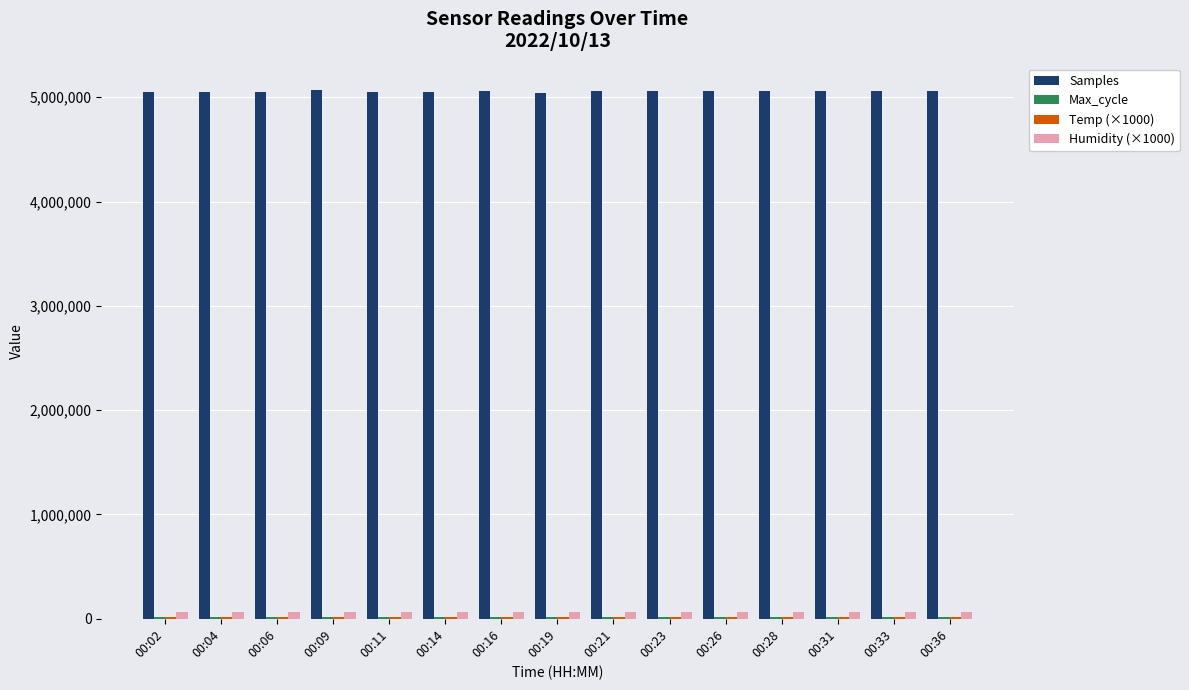

What is the sum of all Samples values?

75820427.0